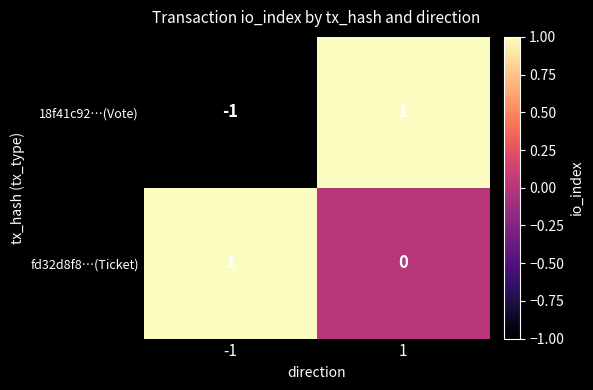

At 1, list the series in order from smallest to largest.

fd32d8f8…(Ticket), 18f41c92…(Vote)